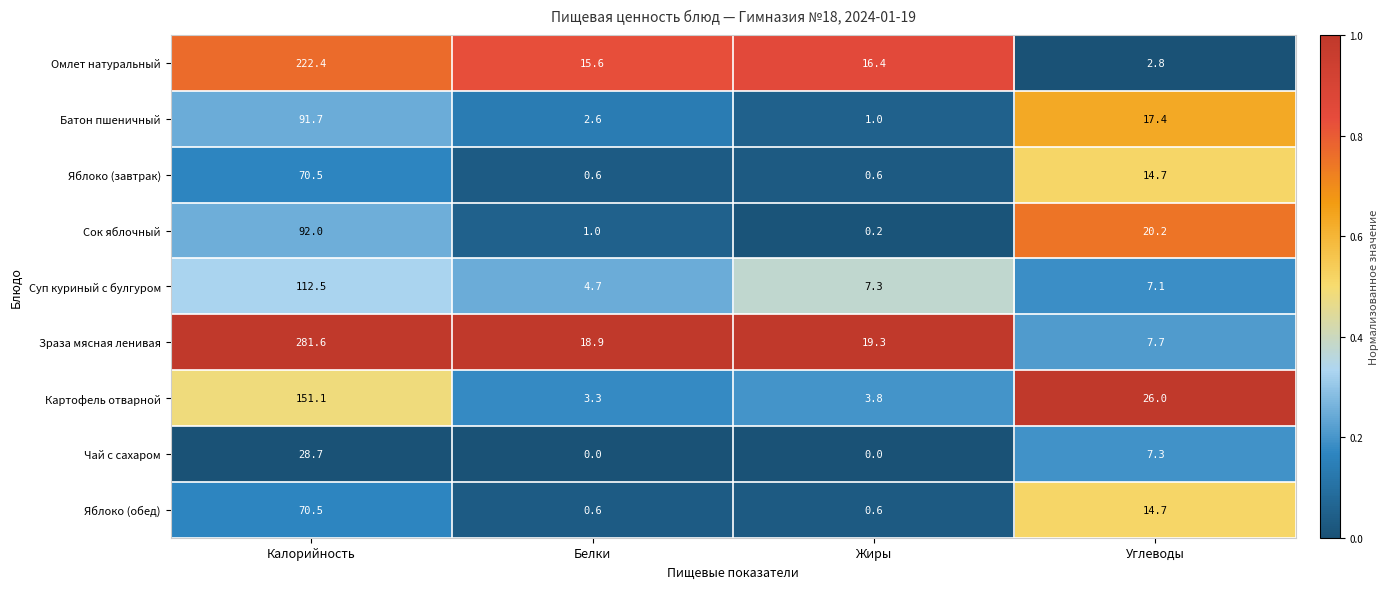

The Яблоко (обед) series shows 70.5 at Калорийность. True or false?

True